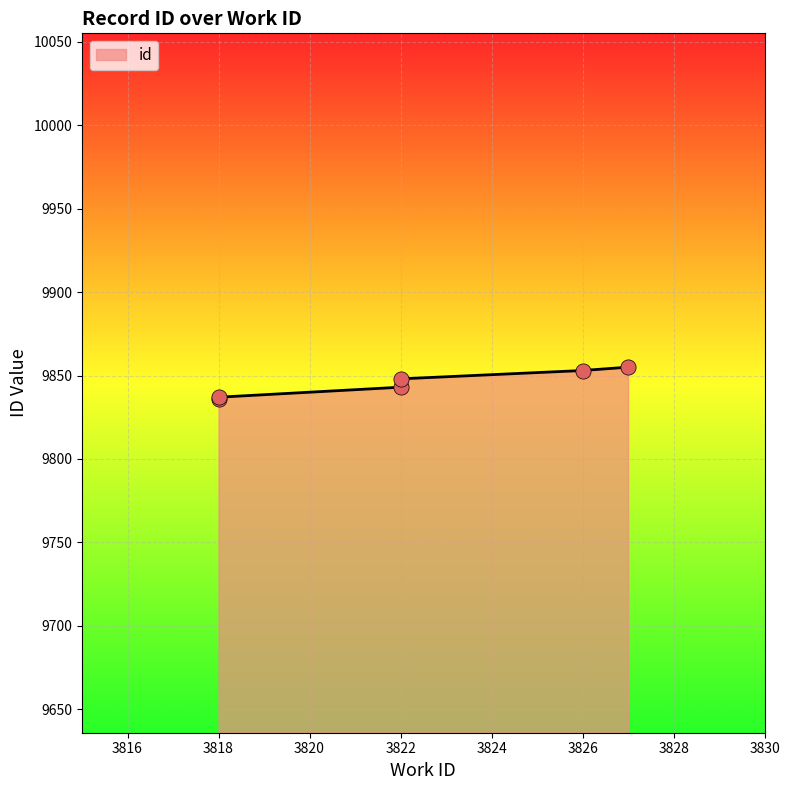

Which has a higher value, 3818 or 3818?

3818